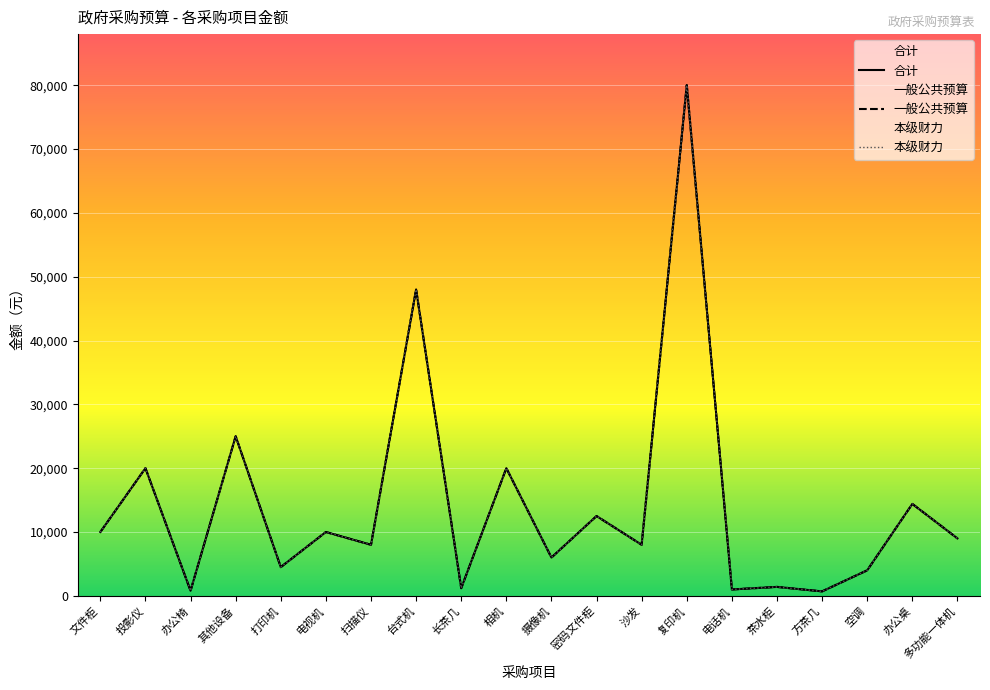

The 合计 series shows 6000 at 摄像机. True or false?

True